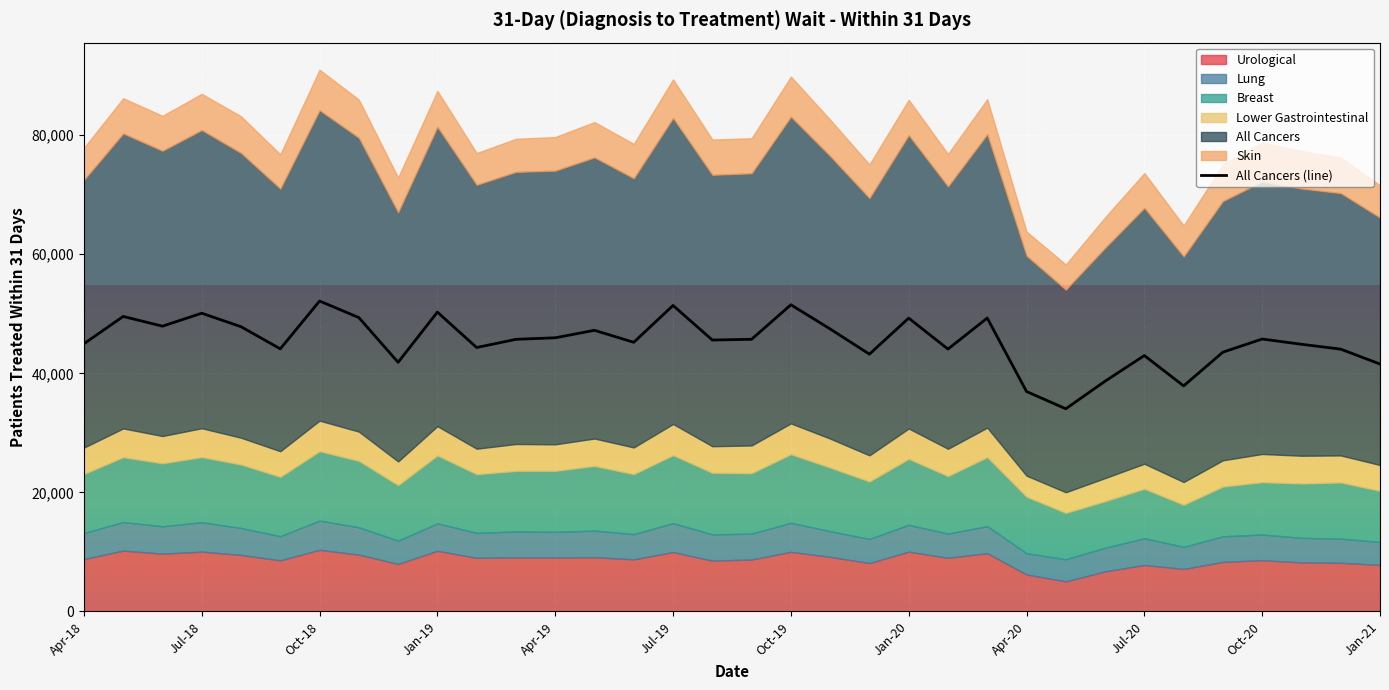

Reading right to left, extract all data points from this chart.

Urological: 7817	8173	8237	8605	8323	7132	7803	6725	5050	6208	9774	9017	10035	8130	9166	10007	8722	8531	9968	8746	9106	9064	9081	9005	10183	7981	9537	10351	8583	9492	10042	9709	10213	8799
Lung: 3852	4058	4125	4317	4292	3720	4487	3978	3715	3575	4555	4060	4514	4052	4317	4879	4348	4414	4862	4244	4477	4303	4367	4193	4615	3908	4597	4905	4059	4523	4945	4590	4808	4363
Breast: 8593	9432	9124	8784	8362	7058	8314	7806	7788	9477	11594	9658	11081	9641	10684	11526	10148	10342	11419	10073	10854	10247	10157	9852	11405	9316	11162	11661	9960	10670	10941	10584	10893	9931
Lower Gastrointestinal: 4338	4544	4672	4744	4411	3829	4206	3894	3469	3544	4953	4589	5102	4393	4869	5177	4665	4466	5243	4485	4609	4458	4522	4287	4922	3989	4915	5137	4310	4499	4846	4583	4832	4428
All Cancers: 41560	44061	44880	45762	43555	37890	42987	38675	34044	36944	49285	44071	49277	43218	47455	51518	45718	45593	51402	45211	47226	45970	45709	44332	50282	41853	49366	52146	44110	47832	50096	47921	49557	44963
Skin: 5421	6006	6305	6577	6146	5197	5843	5129	4218	4054	5884	5449	5938	5653	6119	6741	5895	5925	6480	5785	5930	5652	5561	5336	6036	5833	6405	6806	5769	6158	6083	5878	5905	5397